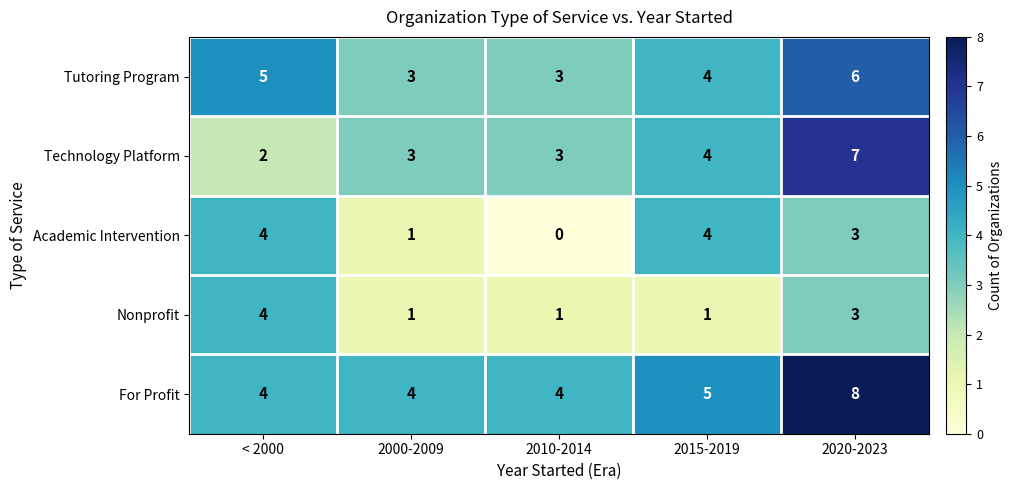

What is the difference between the highest and lowest values at 2015-2019?

4